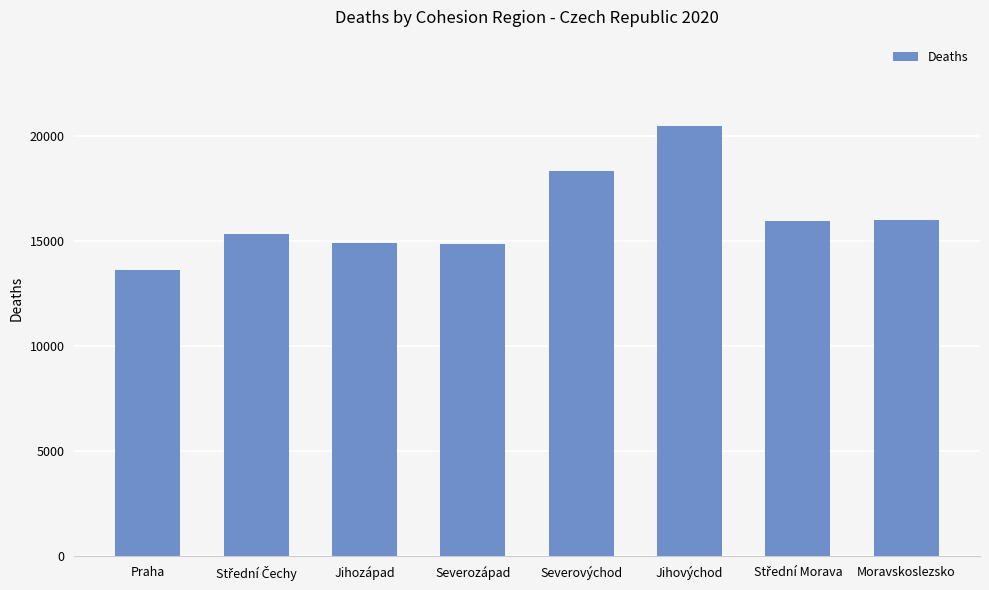

How many categories are shown in the chart?

8